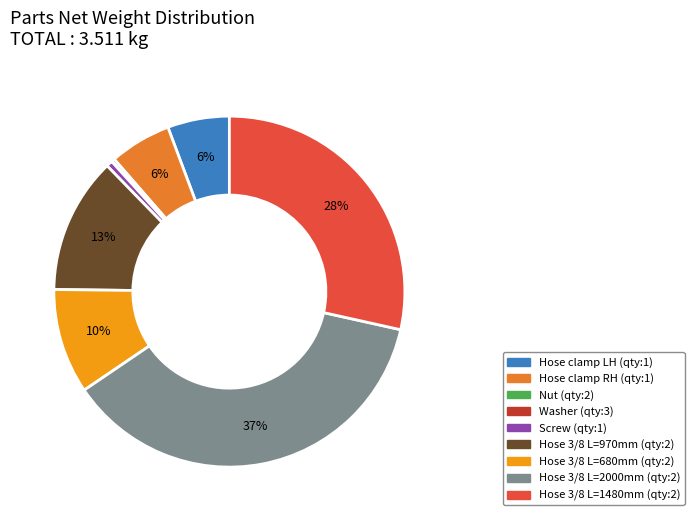

To the nearest percent, what is the average slice percentage?

11%